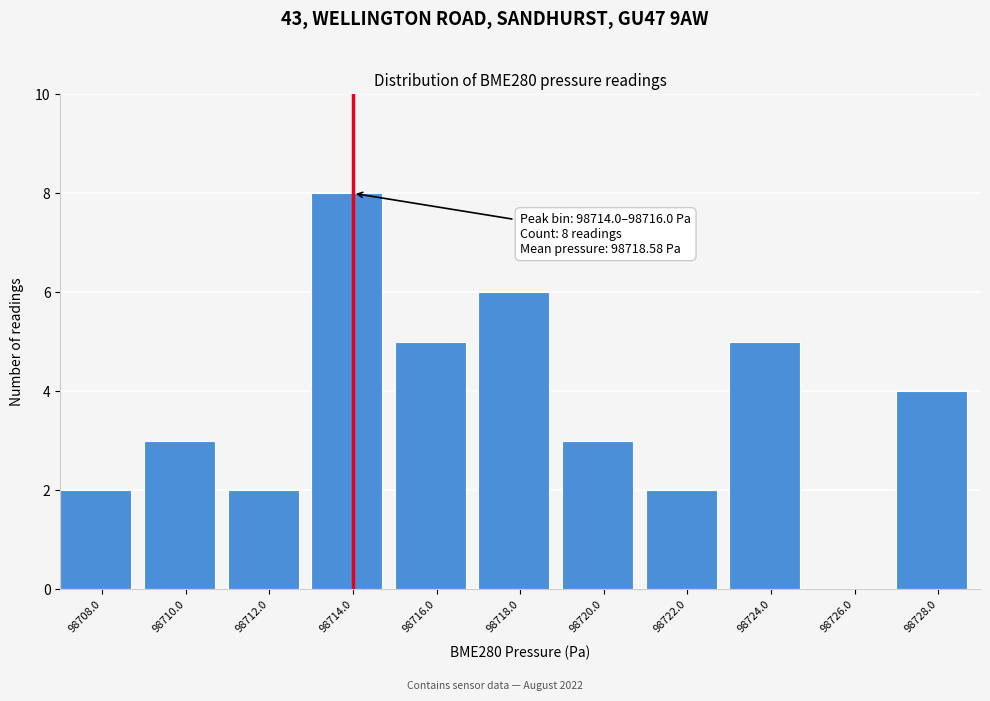

Reading left to right, transcribe all the data shown in this chart.

98708.0=2	98710.0=3	98712.0=2	98714.0=8	98716.0=5	98718.0=6	98720.0=3	98722.0=2	98724.0=5	98726.0=0	98728.0=4